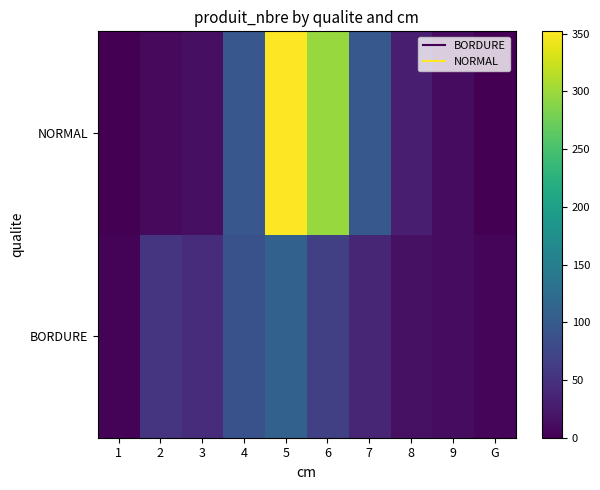

Reading left to right, transcribe all the data shown in this chart.

BORDURE: 1=4	2=54	3=44	4=89	5=109	6=67	7=38	8=16	9=12	G=5
NORMAL: 1=1	2=9	3=14	4=96	5=352	6=298	7=97	8=29	9=11	G=0